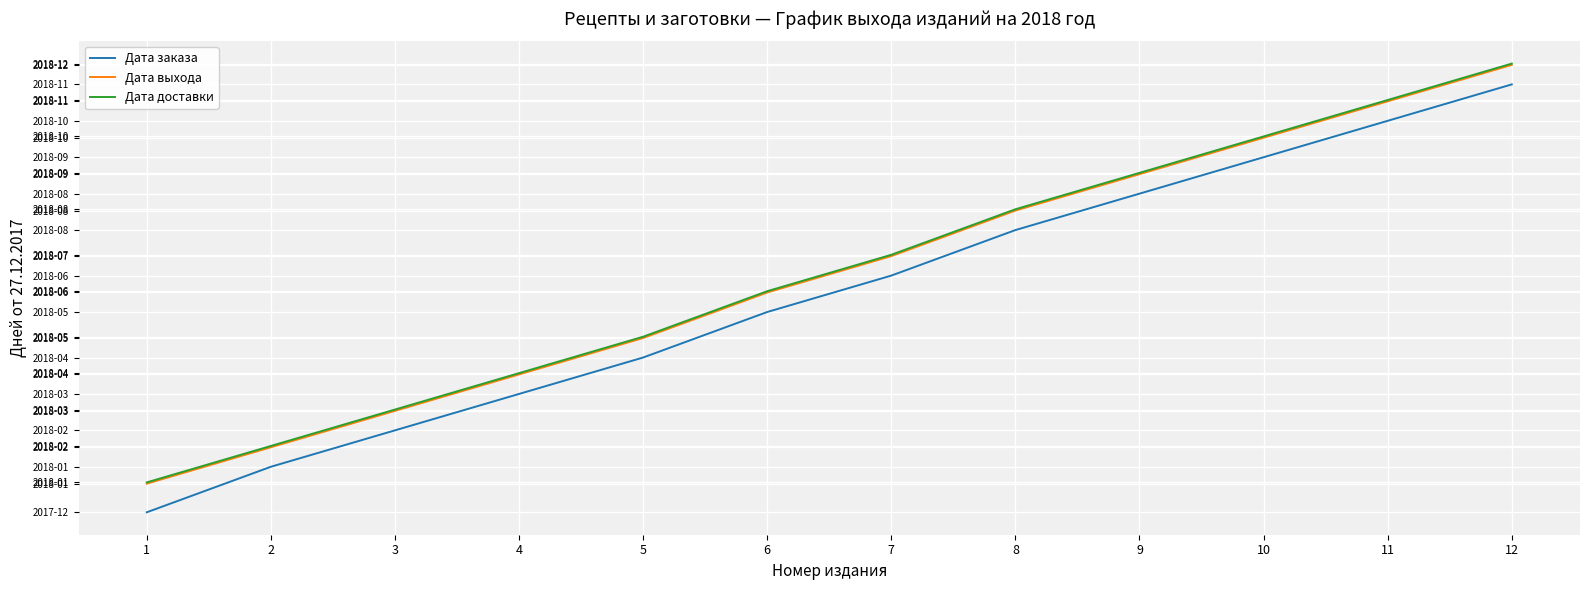

Is this an area chart (filled region under the line)?

No